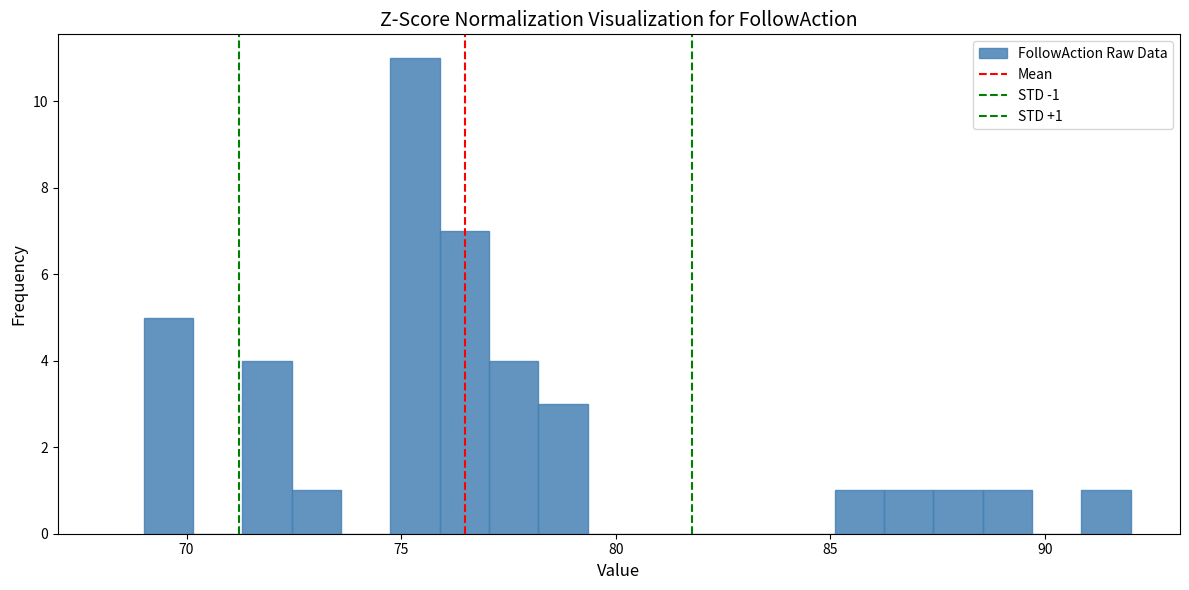

Around what value on the x-axis is the tallest bar? Give the approximate position of its centre, as read against the axis.

75.5